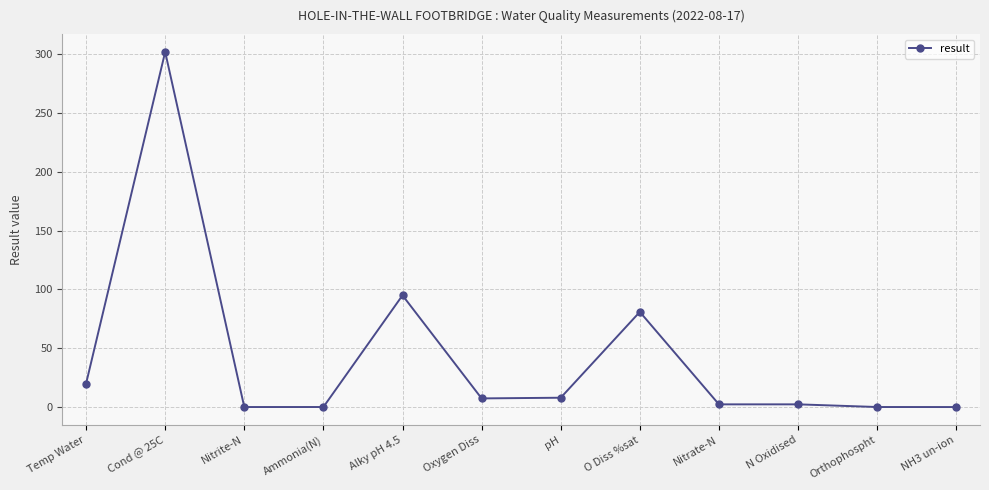

What is the difference between the maximum and minimum values?

302.0